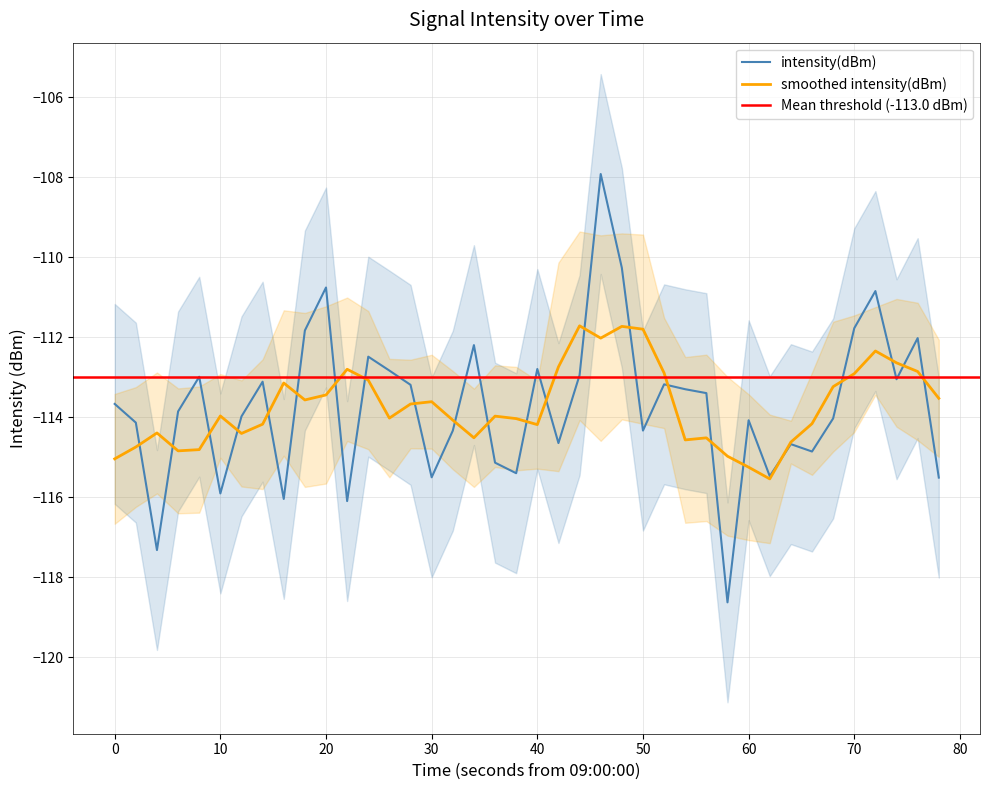

How many values are below -113?

27